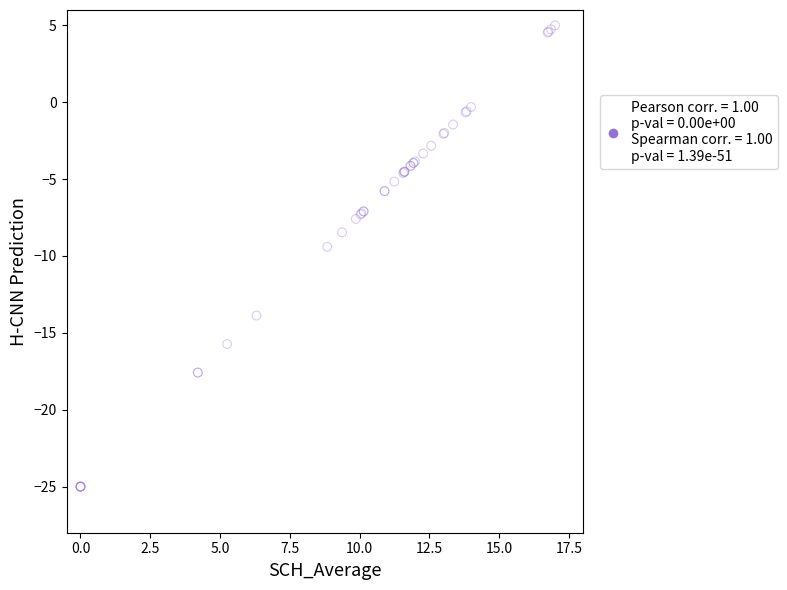

What Y value in the scatter plot is closest to -10?

-9.4